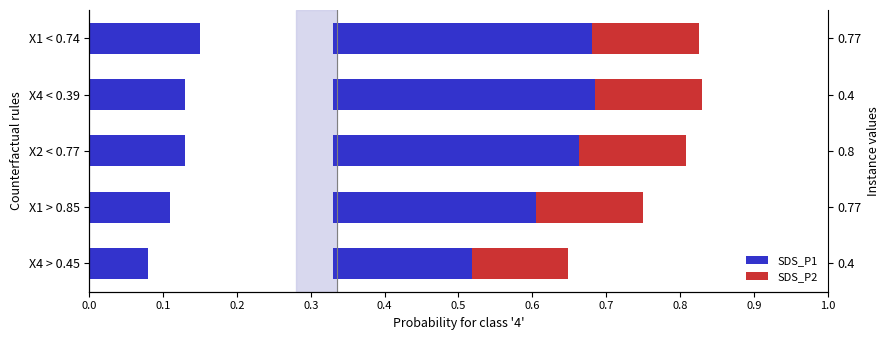

How many distinct data groups are displayed?

2